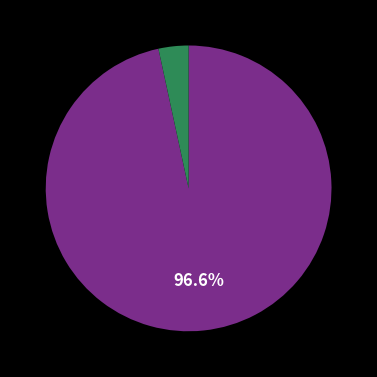

Is there any slice that represents more than half of the pie?

Yes